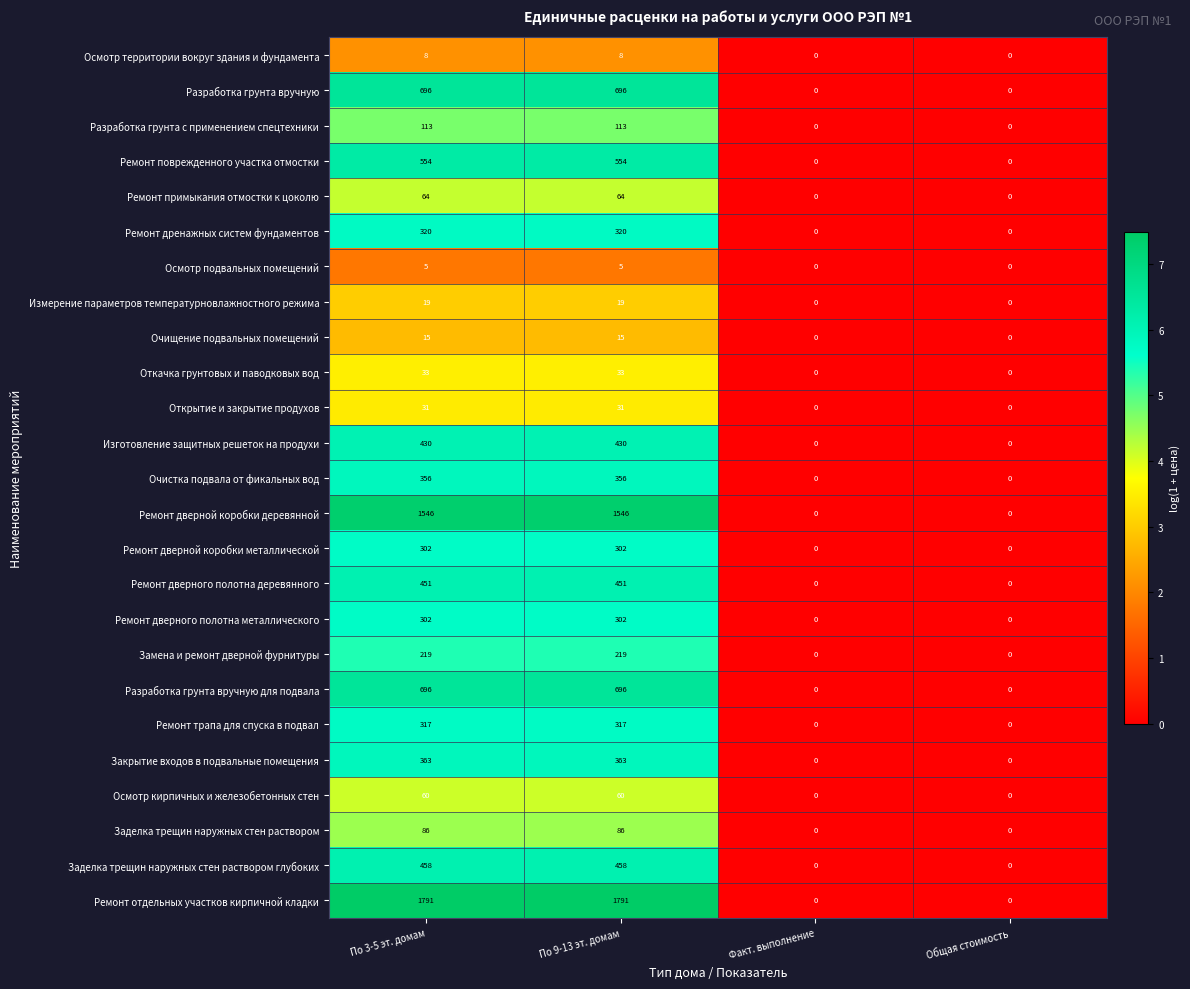

Count the number of categories in the chart.

4